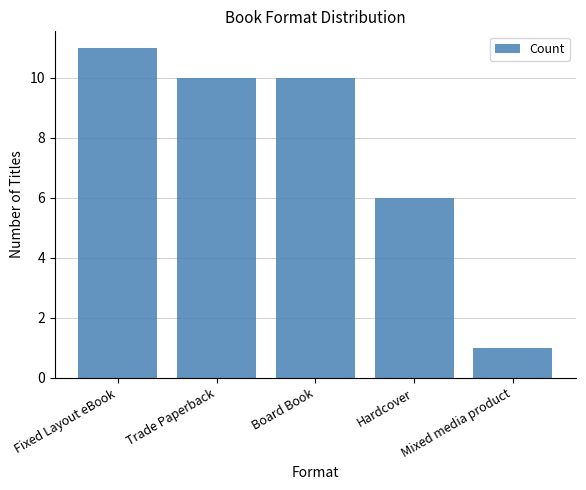

What is the ratio of the value at Hardcover to the value at Mixed media product?

6.0